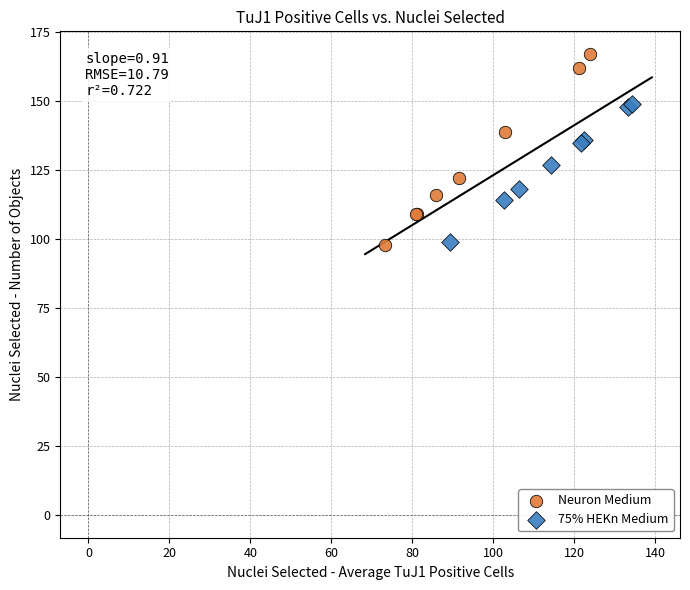

What are all the series names shown in the legend?

Neuron Medium, 75% HEKn Medium